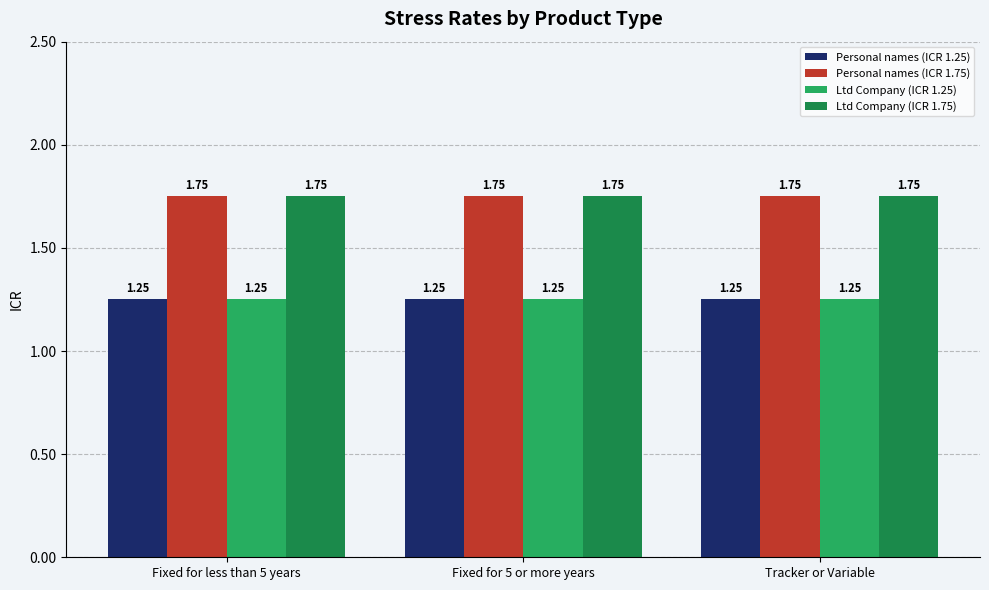

What is the difference between the highest and lowest values at Tracker or Variable?

0.5